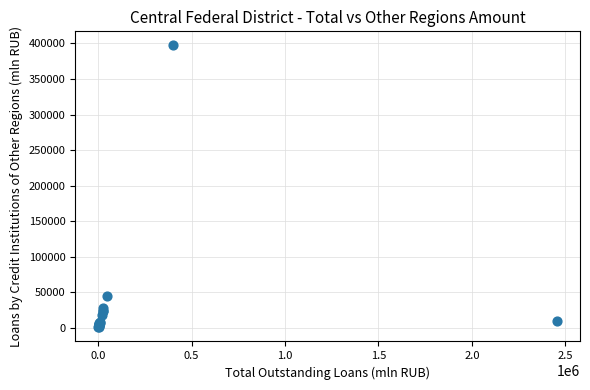

What Y value in the scatter plot is closest to 198978?

45420